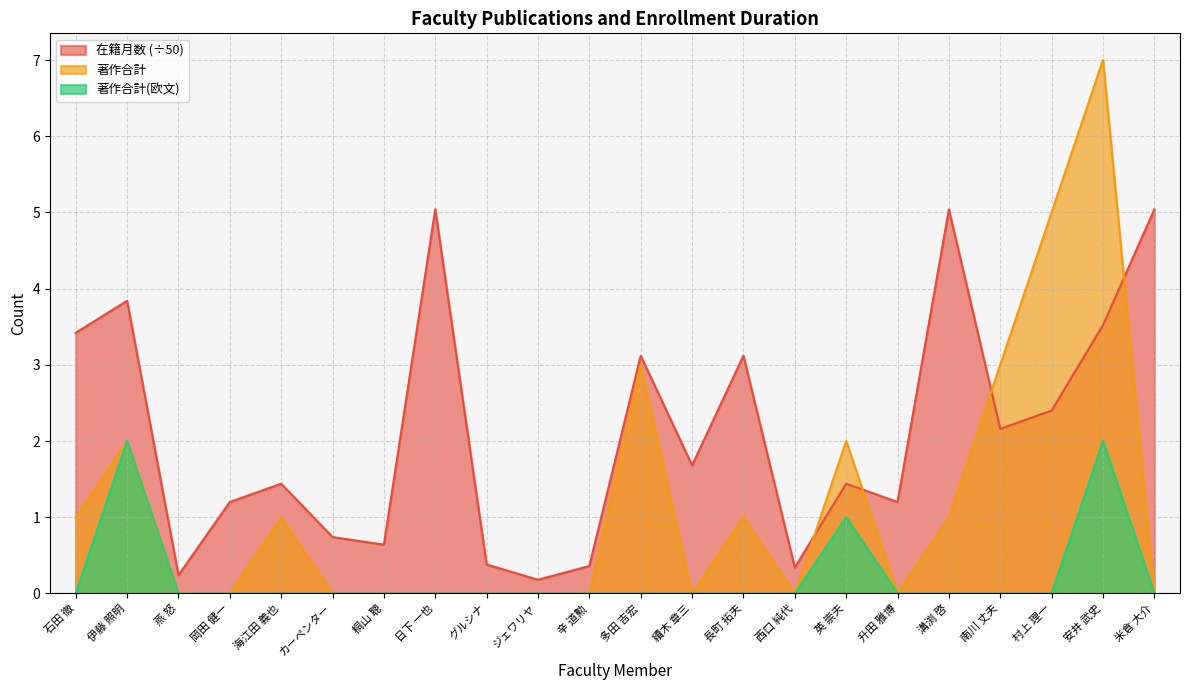

What is the approximate value of 在籍月数 at 西口 純代?

0.3